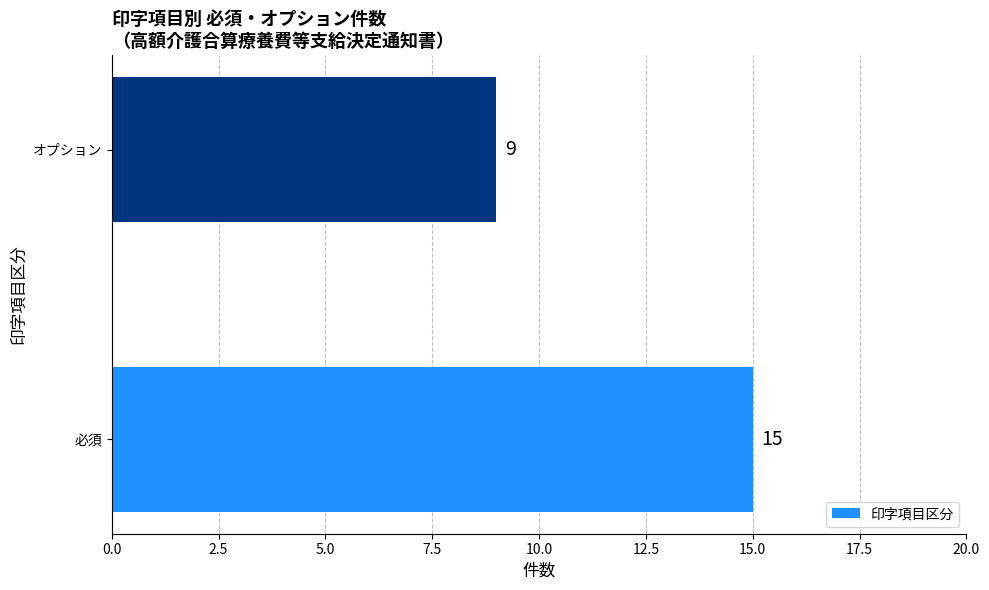

Rank the categories by value from highest to lowest.

必須, オプション